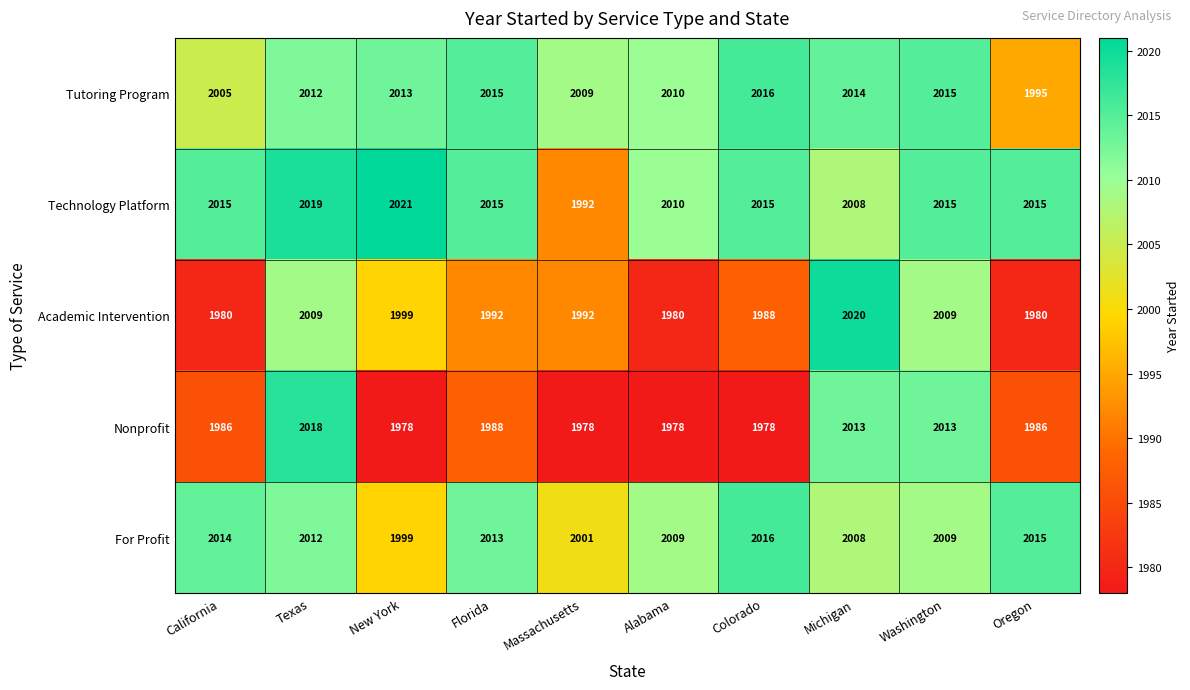

What is the difference between the highest and lowest values at Texas?

10